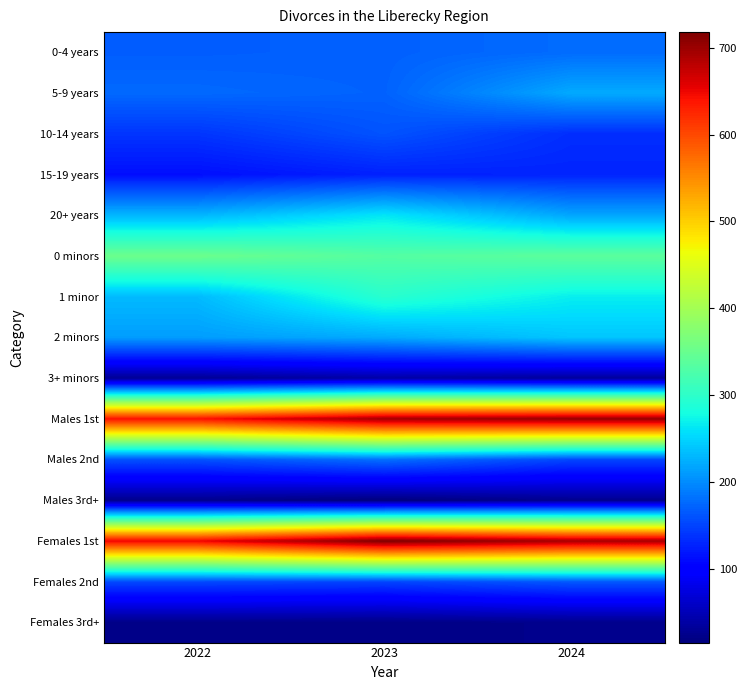

Reading left to right, extract all data points from this chart.

0-4 years: 2022=168	2023=170	2024=178
5-9 years: 2022=176	2023=171	2024=221
10-14 years: 2022=140	2023=161	2024=135
15-19 years: 2022=113	2023=126	2024=128
20+ years: 2022=229	2023=262	2024=218
0 minors: 2022=353	2023=333	2024=339
1 minor: 2022=232	2023=296	2024=268
2 minors: 2022=212	2023=221	2024=240
3+ minors: 2022=29	2023=40	2024=33
Males 1st: 2022=641	2023=695	2024=702
Males 2nd: 2022=160	2023=180	2024=152
Males 3rd+: 2022=25	2023=15	2024=26
Females 1st: 2022=650	2023=718	2024=692
Females 2nd: 2022=154	2023=151	2024=164
Females 3rd+: 2022=22	2023=21	2024=24